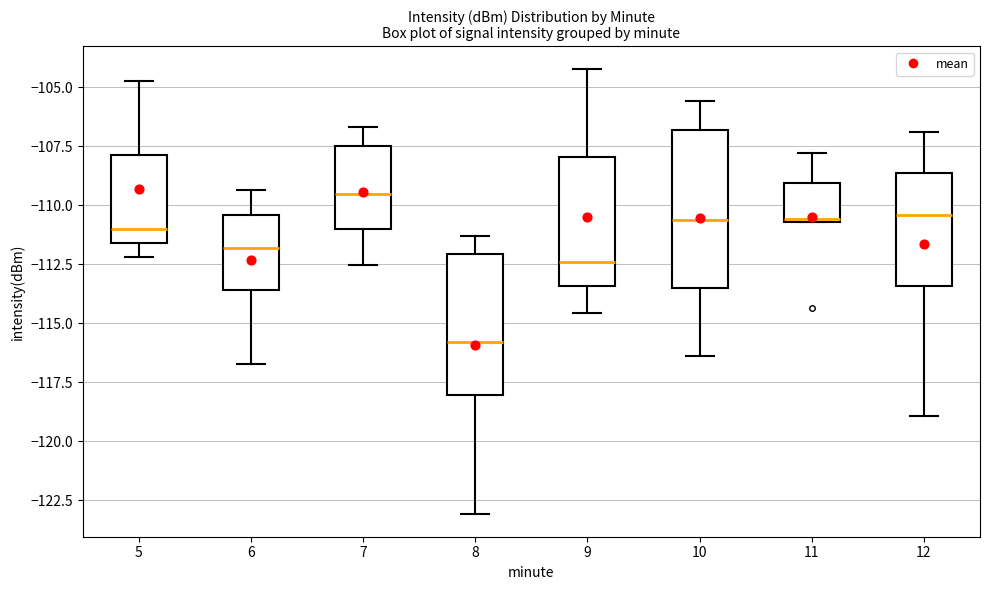

Which box has the lowest median line?

8